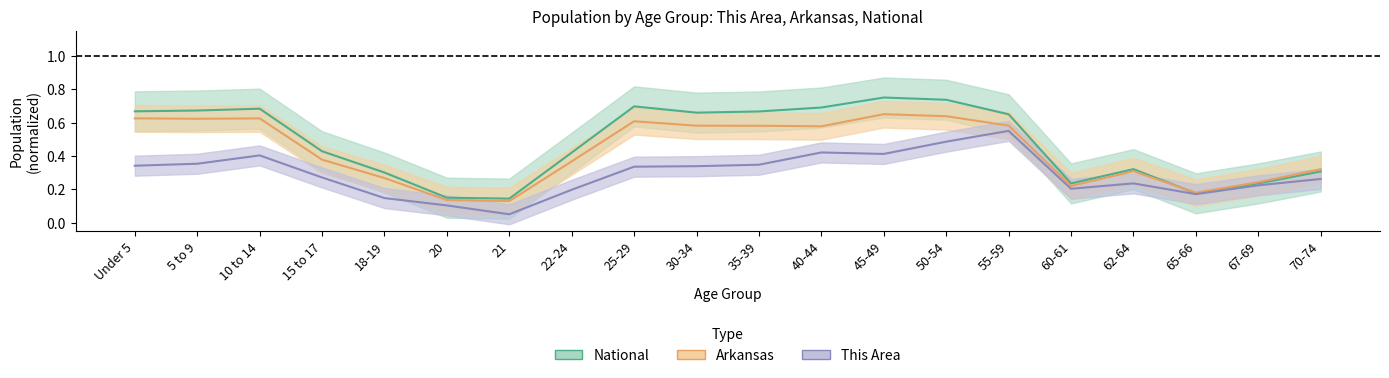

The national series shows 0.0 at 20. True or false?

False